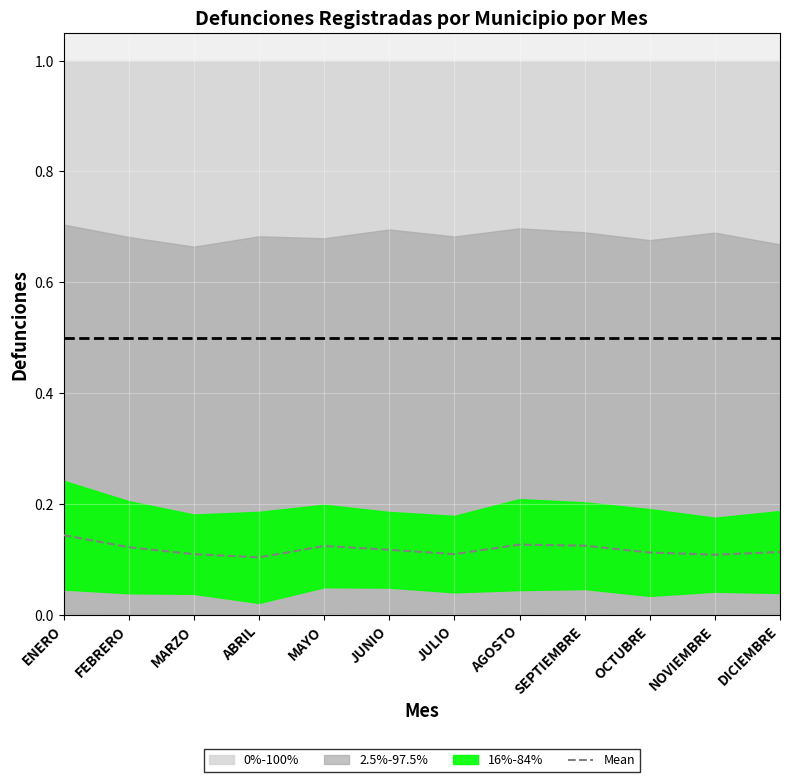

List the labels in order of value, largest first.

ENERO, AGOSTO, SEPTIEMBRE, MAYO, FEBRERO, JUNIO, DICIEMBRE, OCTUBRE, JULIO, MARZO, NOVIEMBRE, ABRIL